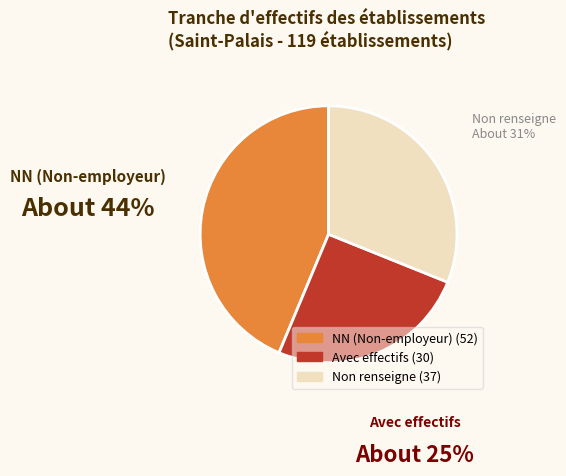

Is there any slice that represents more than half of the pie?

No